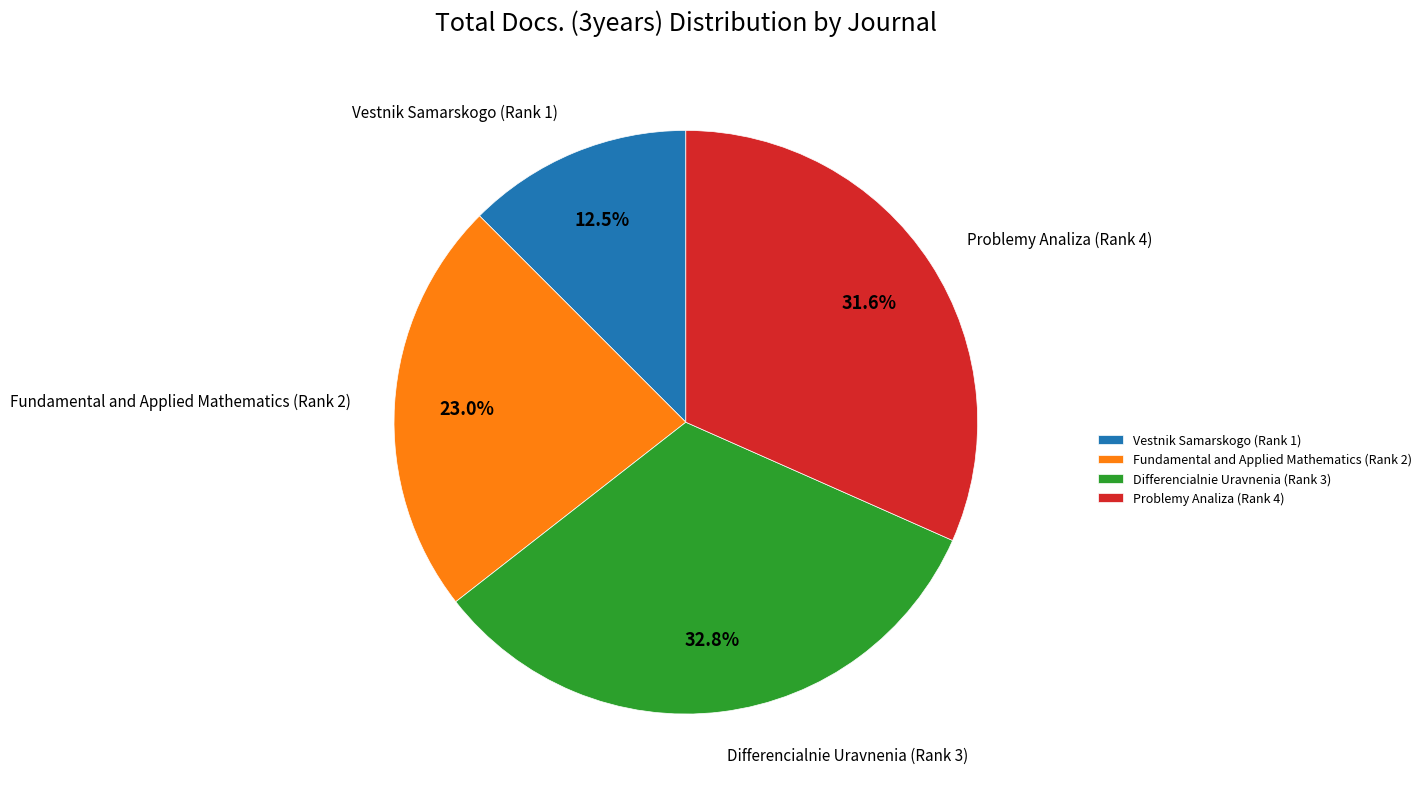

Is it true that Vestnik Samarskogo (Rank 1) is 19% of the pie?

False